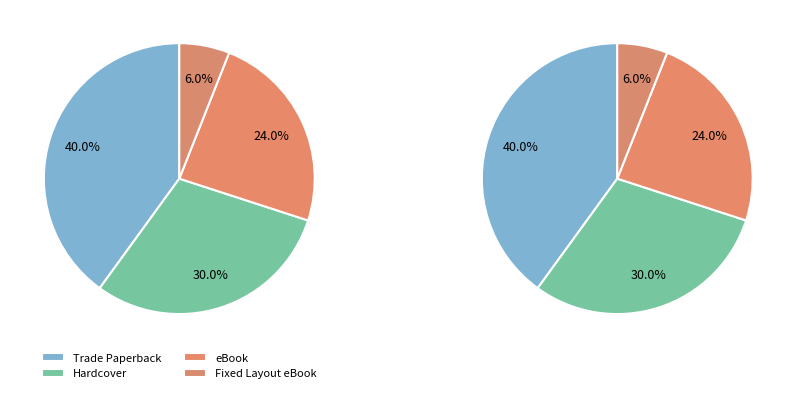

Which slice is the largest?

Trade Paperback